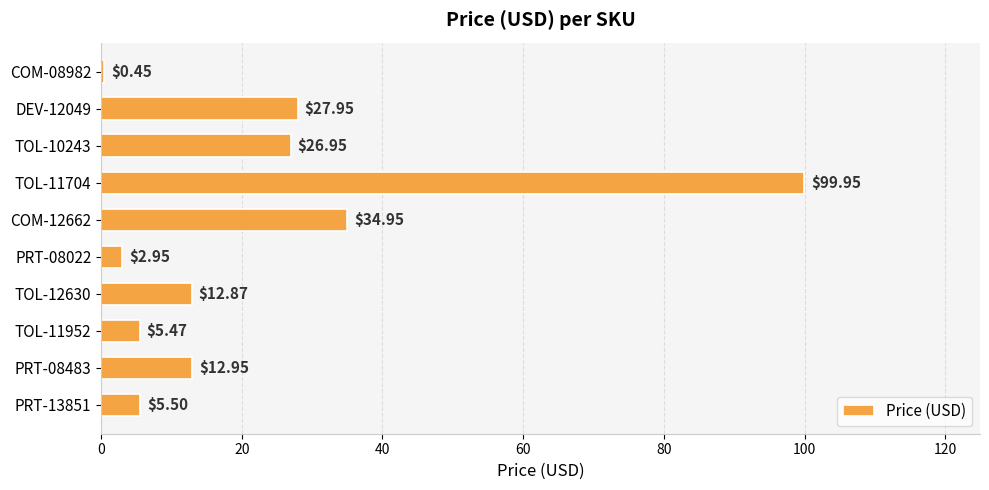

Which label corresponds to the largest value in the chart?

TOL-11704